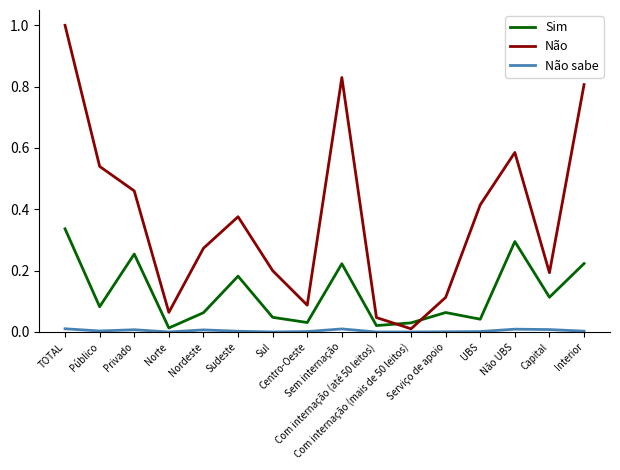

Which series has the largest total across all categories?

Não